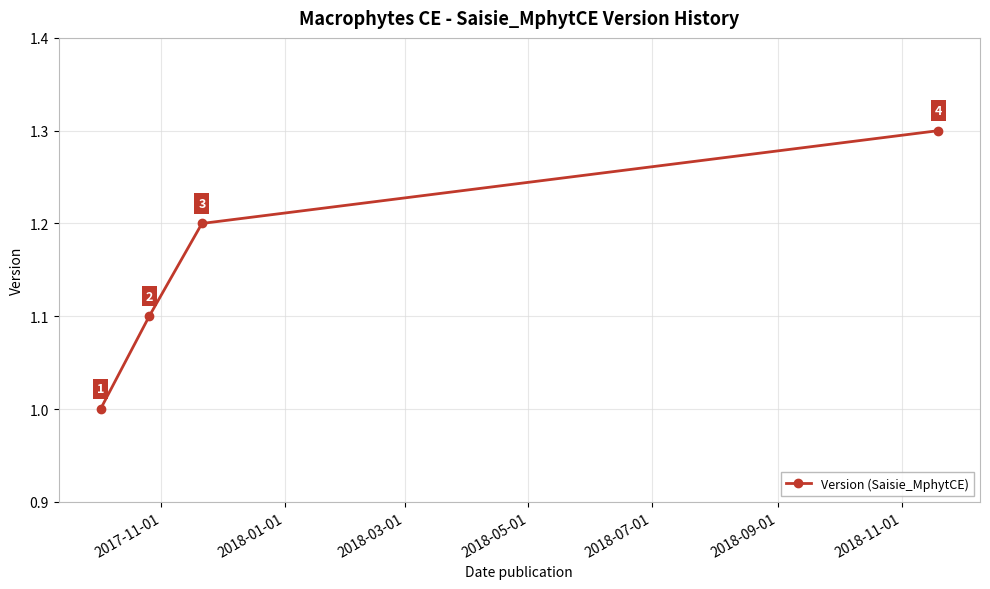

Count the values in the range 1 to 2.

4